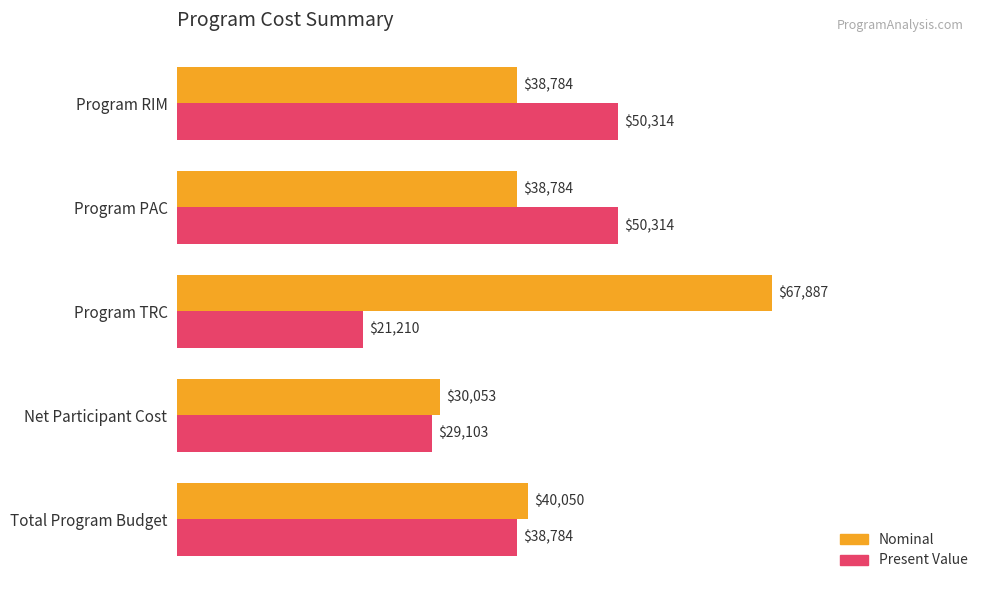

What are all the series names shown in the legend?

Nominal, Present Value